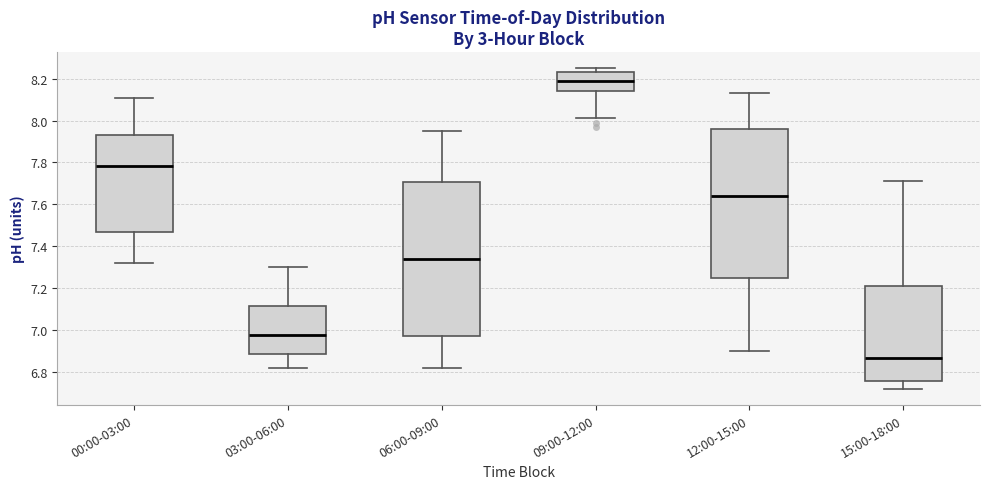

Reading left to right, read every box against the y-axis: the position of its median line, the range the box covers, and the ends of its whiskers. The values are not printed on the chart, so give them approximately, as read against the axis.

00:00-03:00: median 7.78, box 7.48 to 7.94, whiskers 7.32 to 8.12
03:00-06:00: median 6.98, box 6.88 to 7.12, whiskers 6.82 to 7.30
06:00-09:00: median 7.34, box 6.98 to 7.70, whiskers 6.82 to 7.96
09:00-12:00: median 8.20, box 8.14 to 8.24, whiskers 8.02 to 8.26
12:00-15:00: median 7.64, box 7.26 to 7.96, whiskers 6.90 to 8.14
15:00-18:00: median 6.86, box 6.76 to 7.22, whiskers 6.72 to 7.72